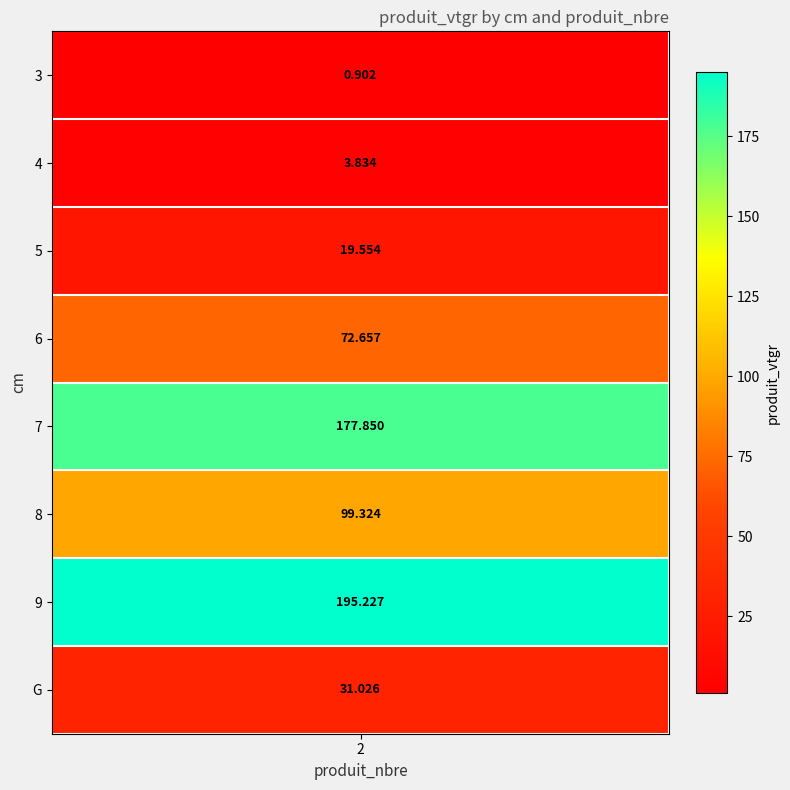

Reading right to left, extract all data points from this chart.

G=31.0	9=195.2	8=99.3	7=177.8	6=72.7	5=19.6	4=3.8	3=0.9